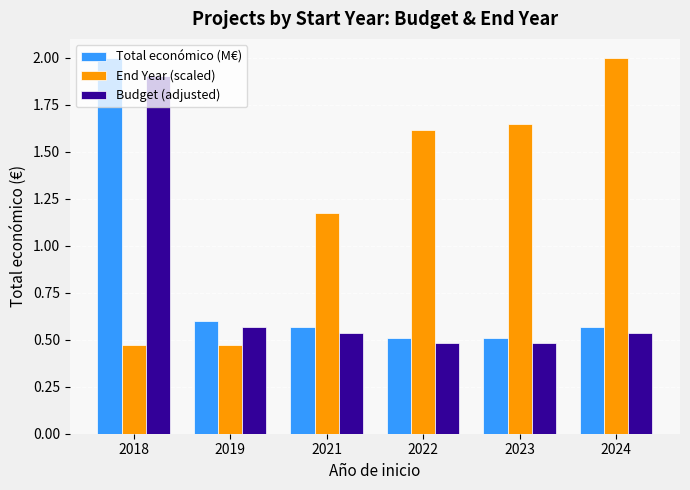

What is the difference between the maximum and minimum values in the Budget (adjusted) series?

1.4